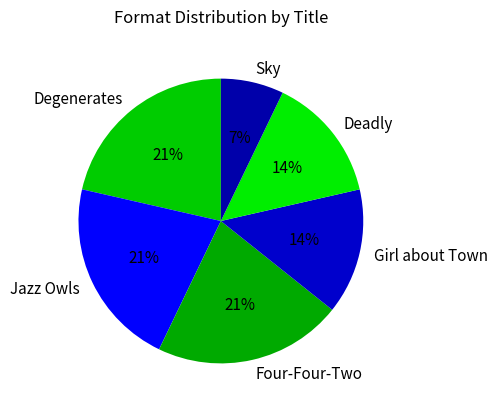

How many slices are in this pie chart?

6